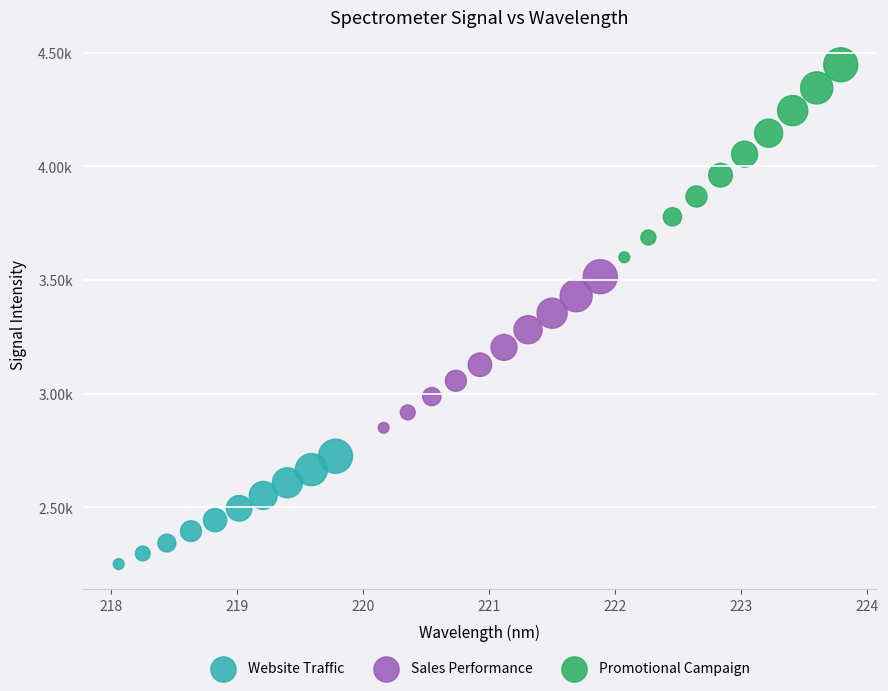

Which series contains the lowest Y value?

Website Traffic